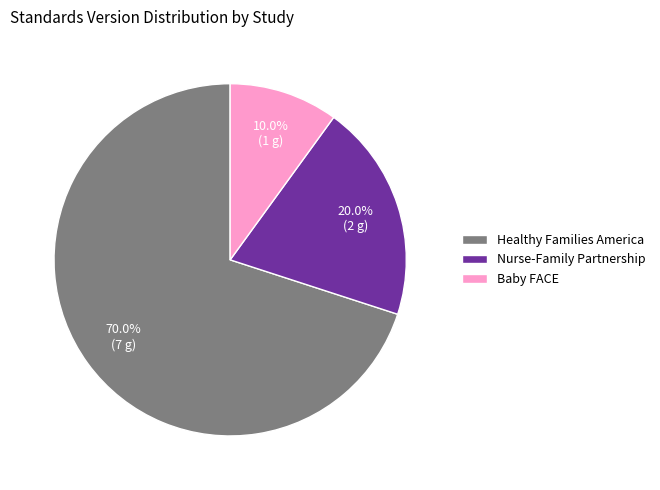

What portion of the pie excludes Baby FACE?

90.0%